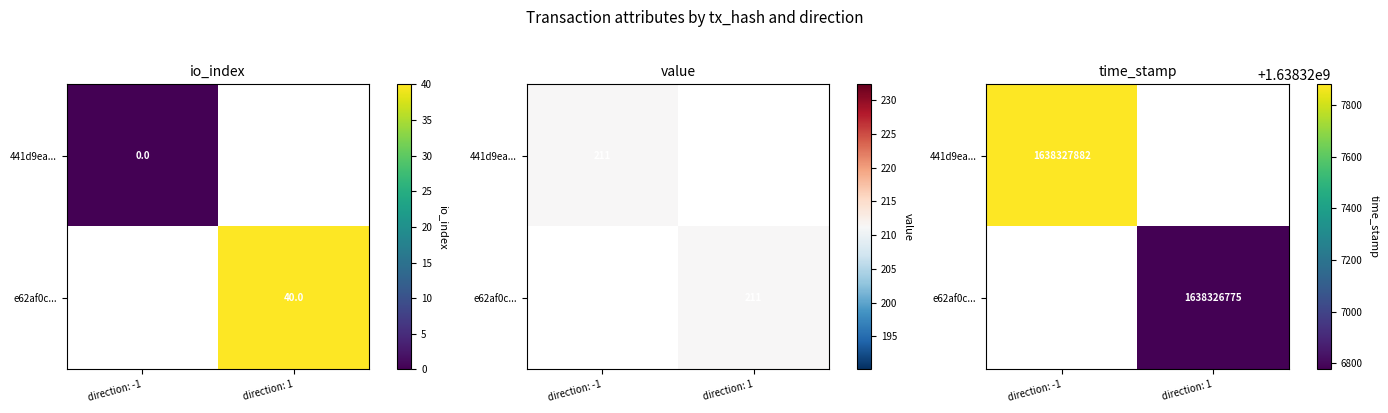

Which series has the largest total across all categories?

441d9ea43d8e79bc942b9e3af41a94a3bfa398d